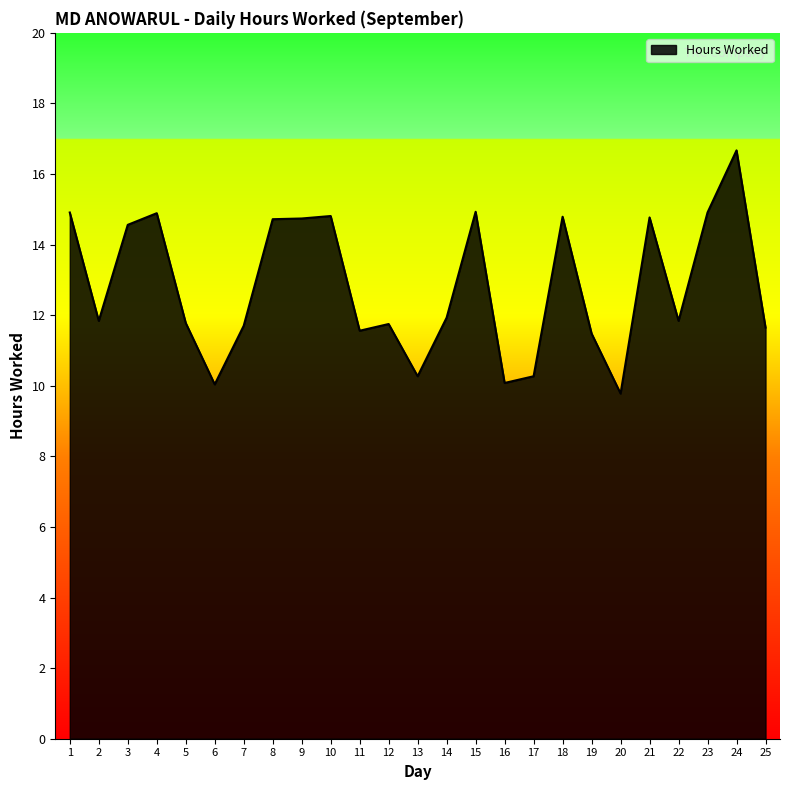

What is the difference between the maximum and minimum values?

6.9